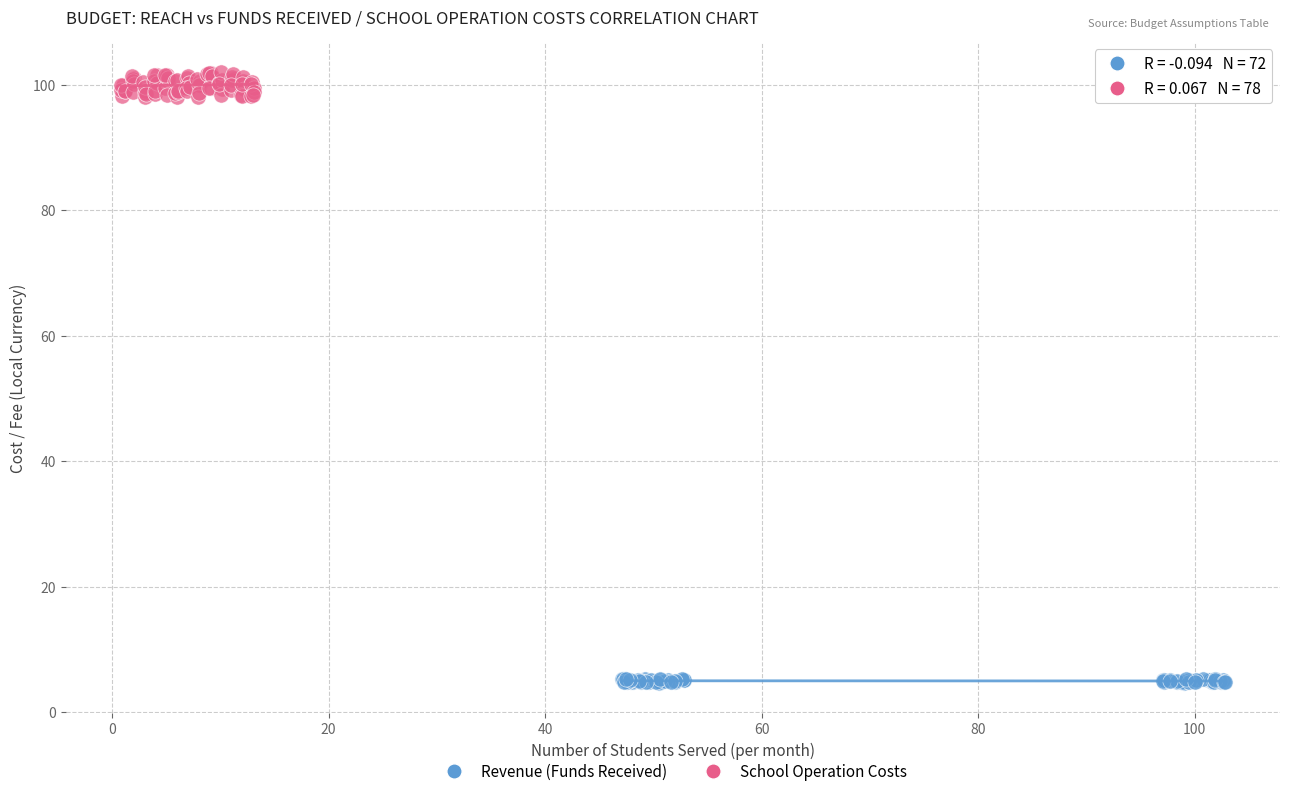

Which series has the widest spread of Y values?

School Operation Costs